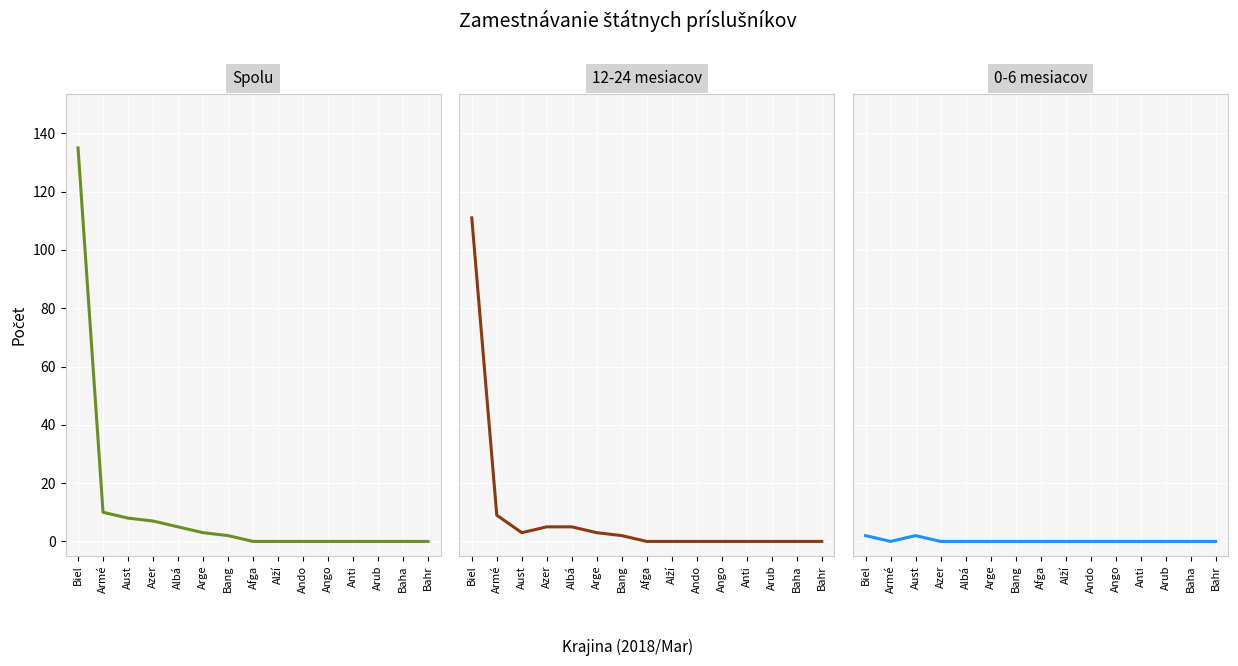

The value of 0-6 mesiacov at Biel is 2. True or false?

True